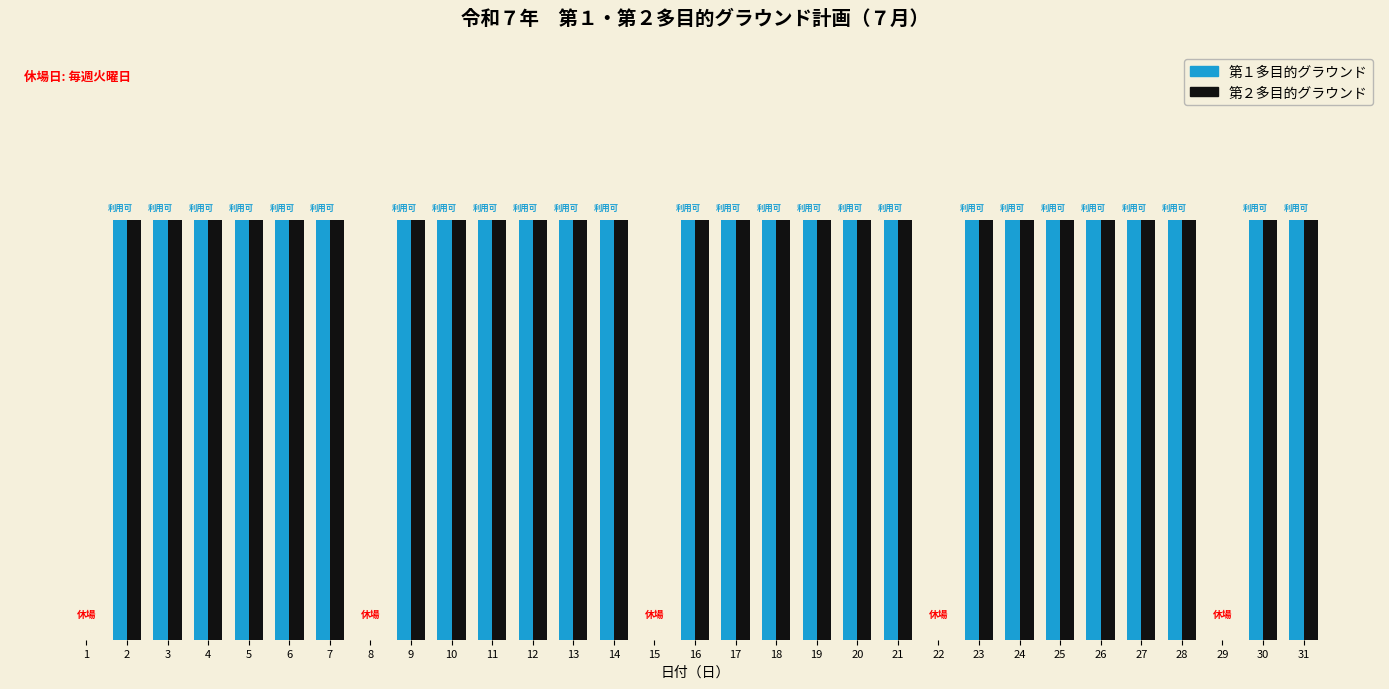

What value does the 第２多目的グラウンド series have at 21?

1